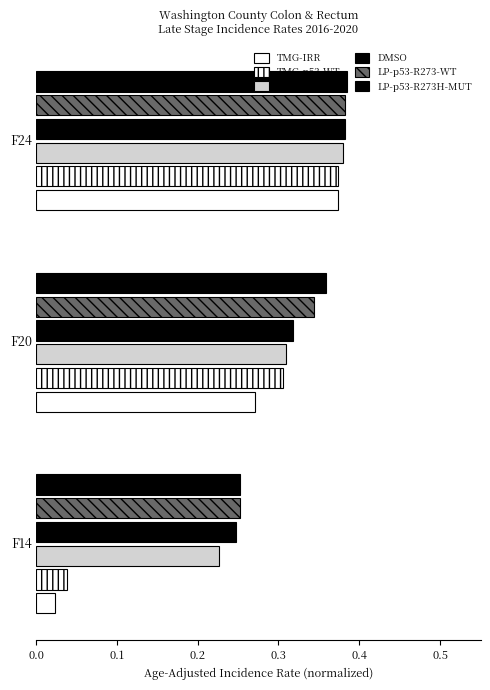

How many bars are there in each group?

6